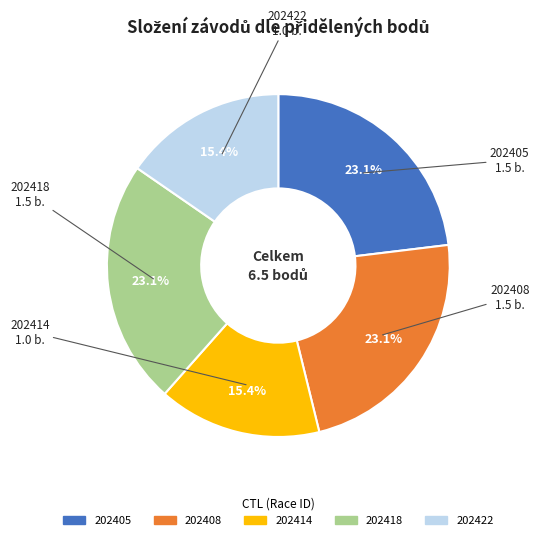

How much of the chart is everything except 202414?

84.6%